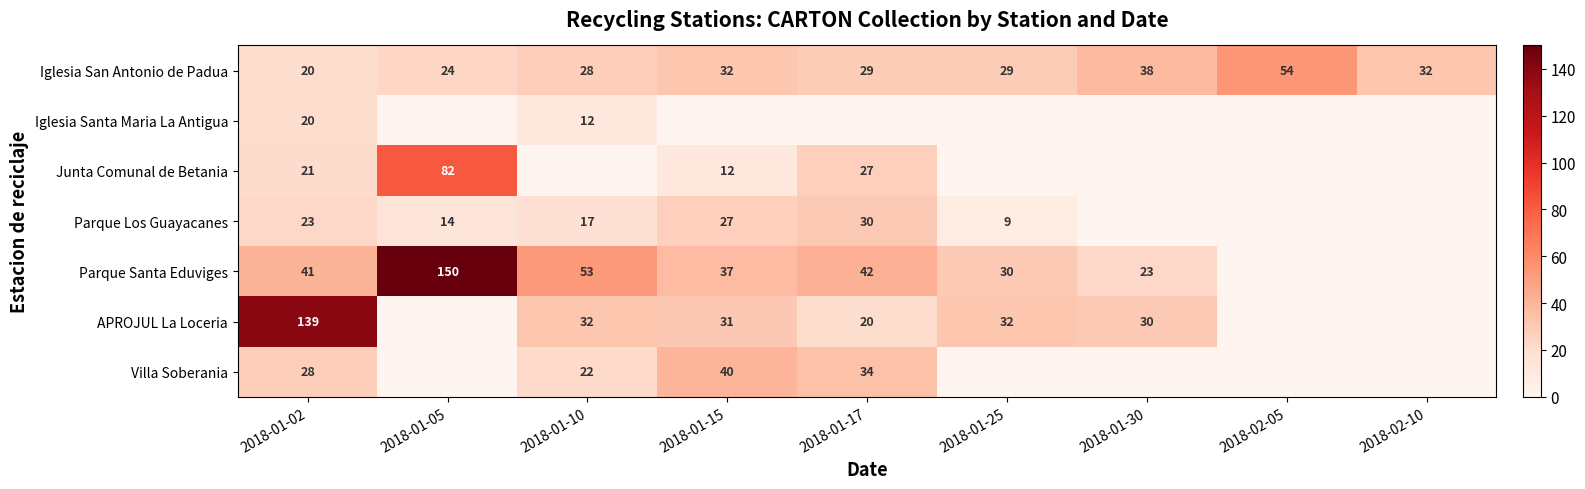

Where is Iglesia San Antonio de Padua nearest to the value 37?

2018-01-30